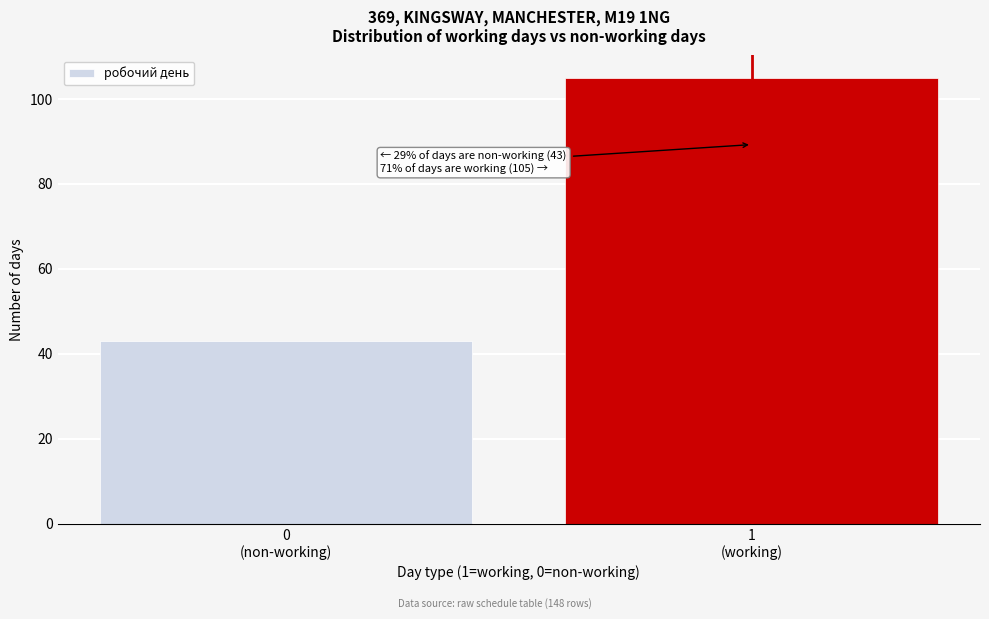

Reading left to right, transcribe all the data shown in this chart.

43	105